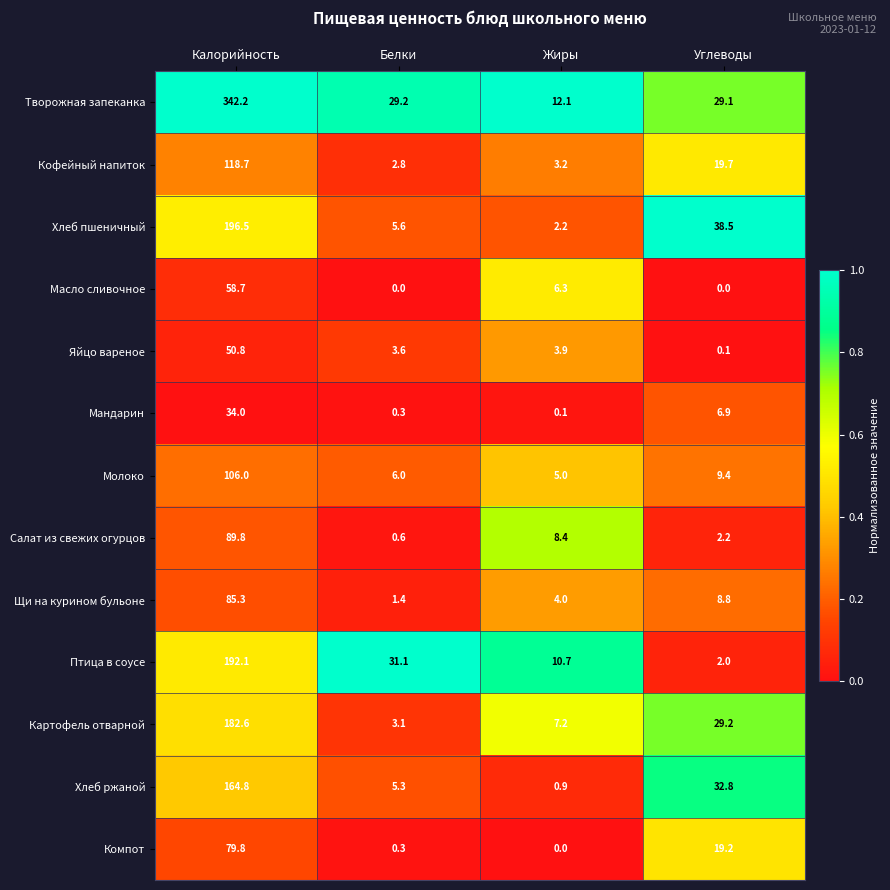

The Яйцо вареное series shows 1.3 at Белки. True or false?

False